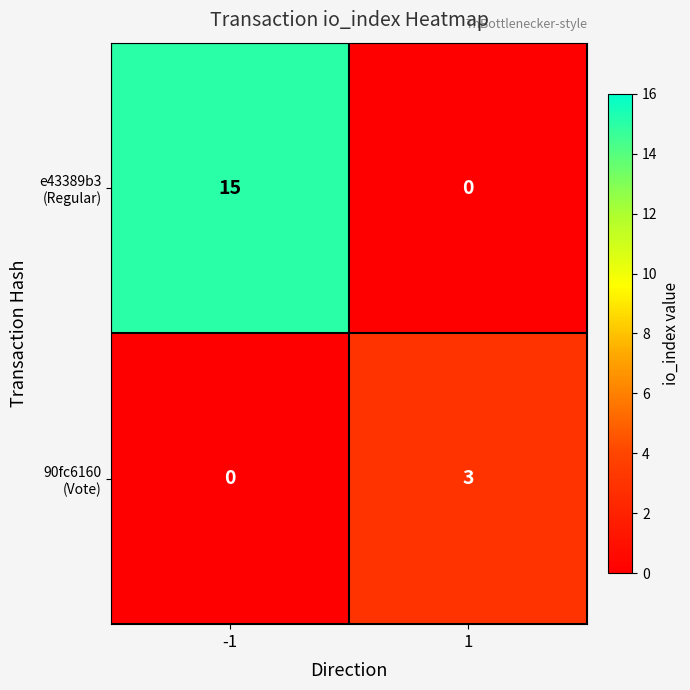

What is the spread (max minus min) of values at 1?

3